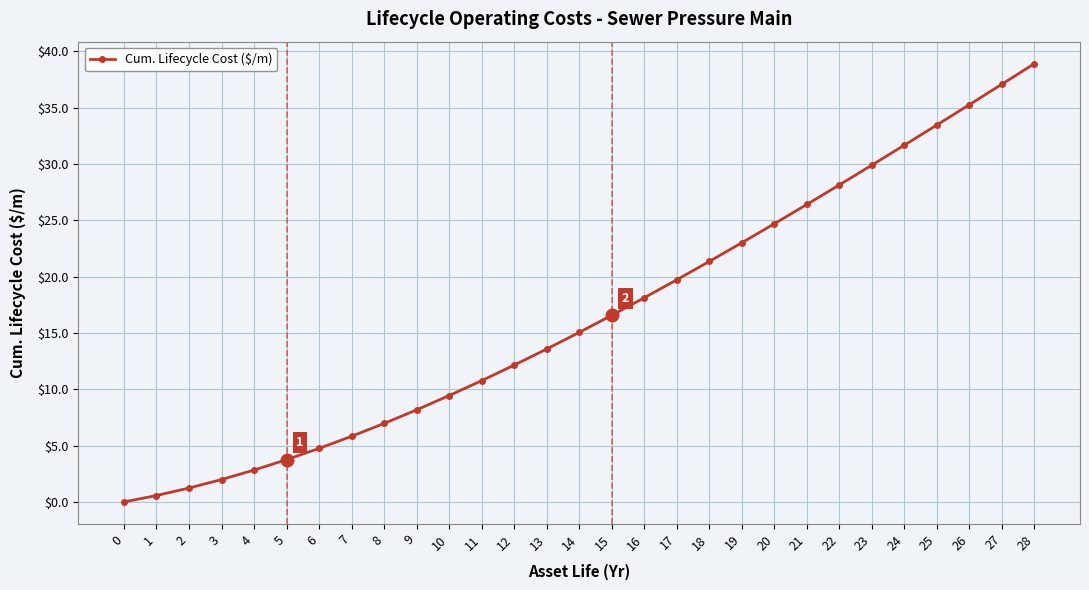

What is the approximate value at 10?

9.4